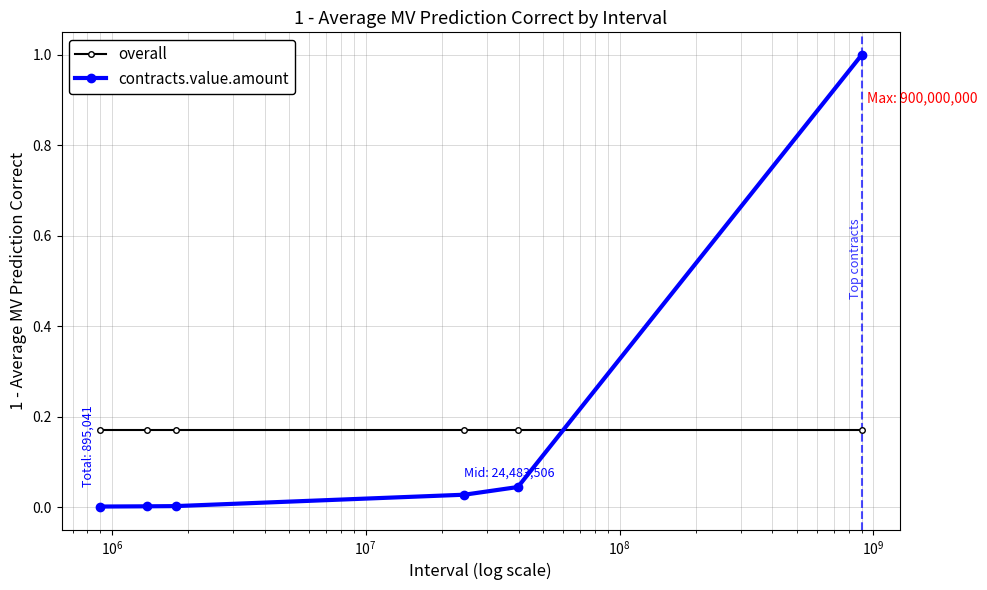

Which series has the widest spread of values?

contracts.value.amount